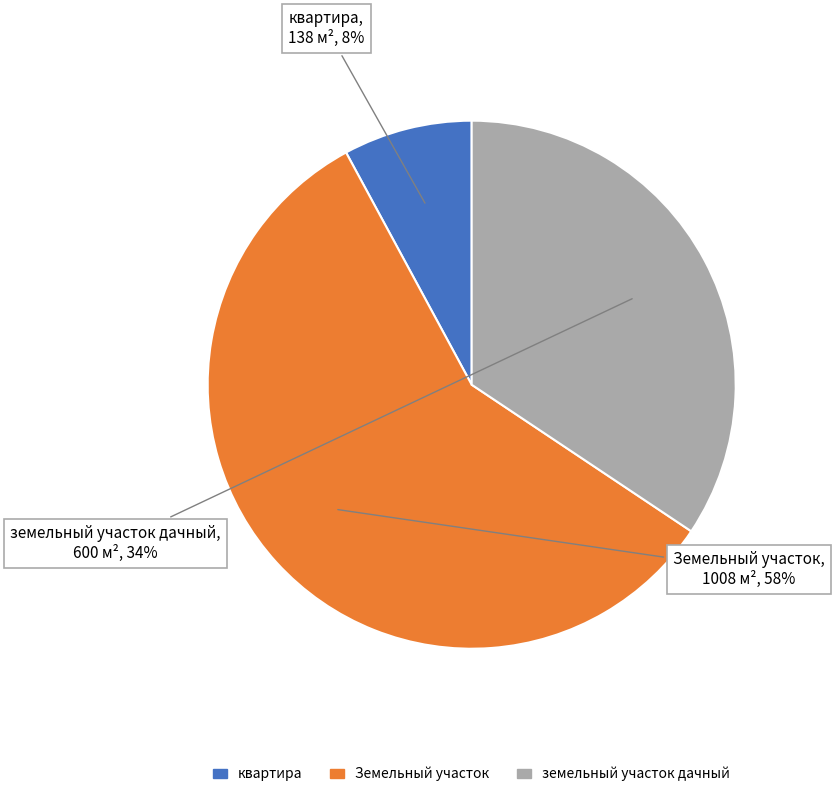

Is there any slice that represents more than half of the pie?

Yes